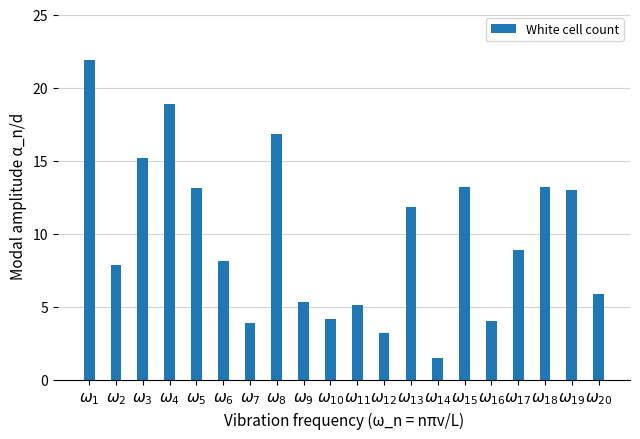

Where does the data first go above 8?

$\omega_{1}$